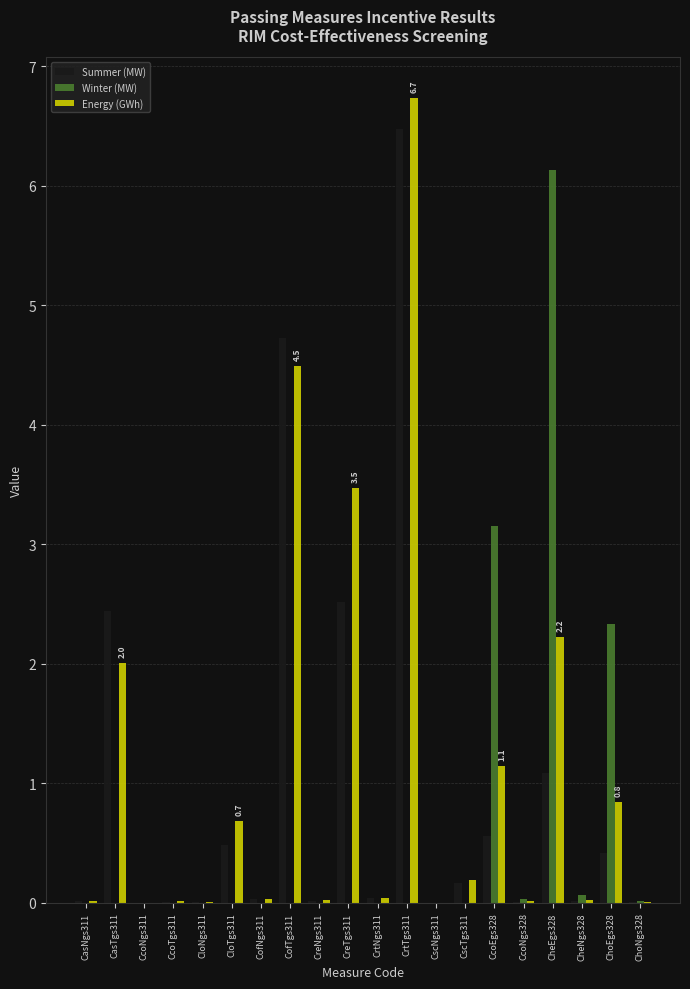

Does the chart contain stacked bars?

No